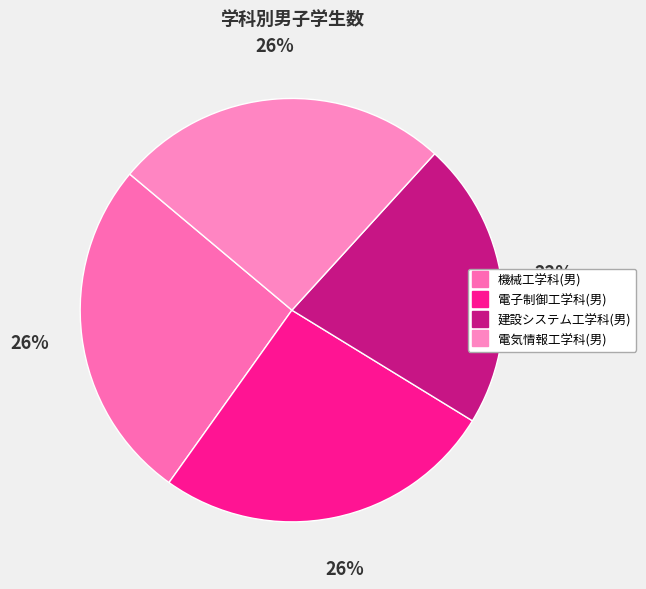

Is it true that 機械工学科(男) is 18% of the pie?

False